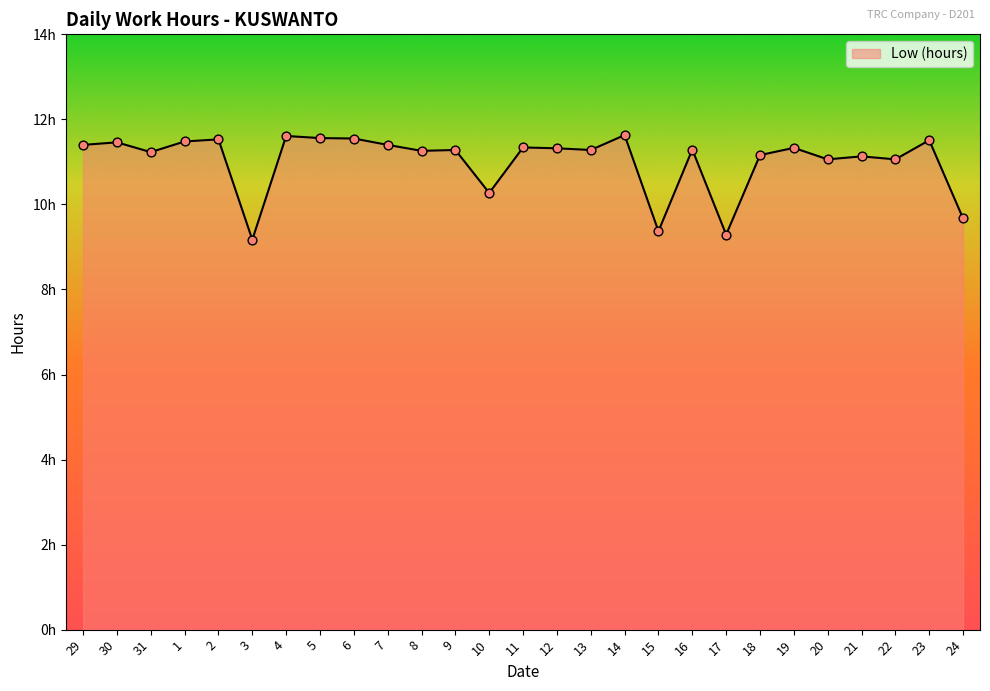

What is the change in value from 30 to 8?

-0.2